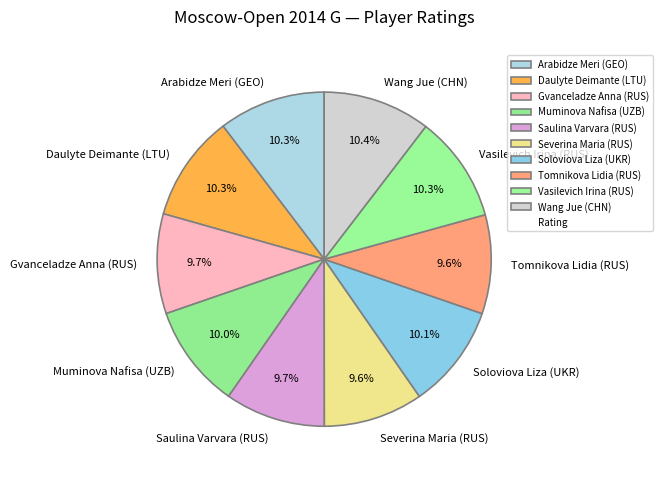

Approximately how many times larger is the value at Vasilevich Irina (RUS) compared to Daulyte Deimante (LTU)?

1.0